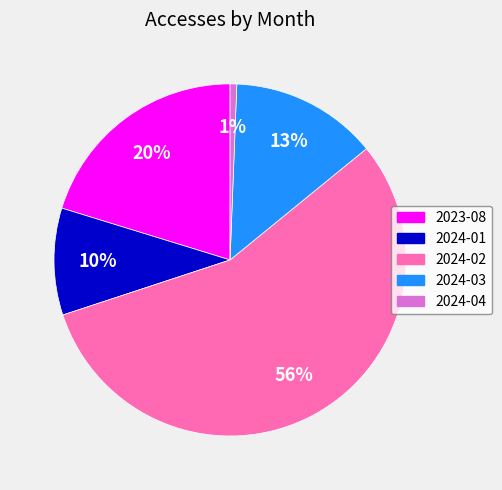

Approximately how many times larger is the value at 2024-02 compared to 2023-08?

2.8